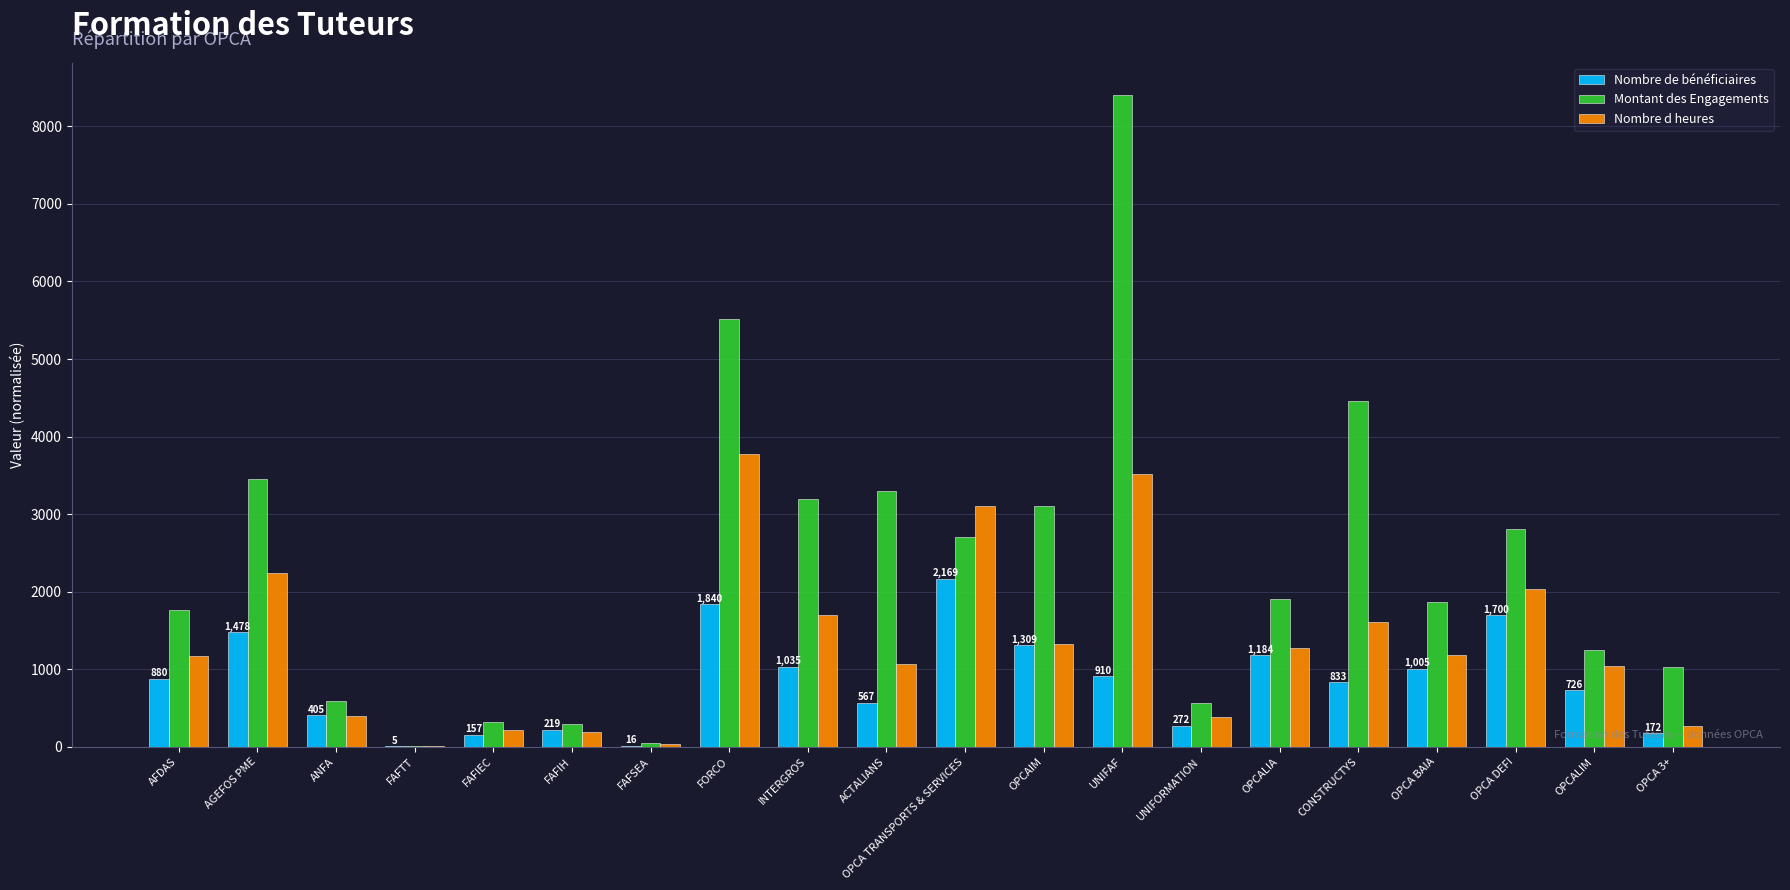

Is it true that Nombre d heures equals 387.5 at UNIFORMATION?

True